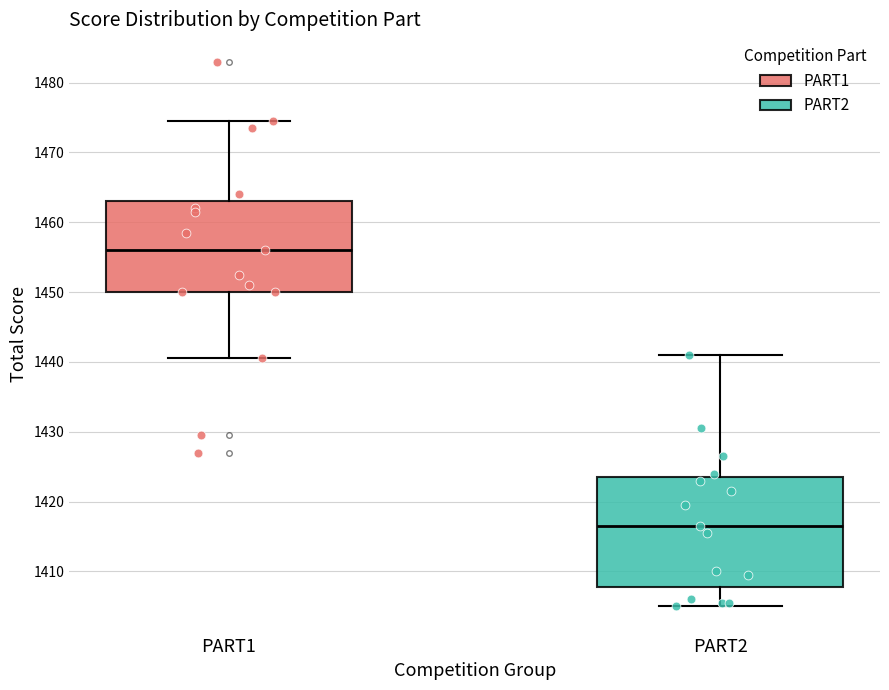

Reading left to right, read every box against the y-axis: the position of its median line, the range the box covers, and the ends of its whiskers. The values are not printed on the chart, so give them approximately, as read against the axis.

PART1: median 1456, box 1450 to 1463, whiskers 1441 to 1475
PART2: median 1417, box 1408 to 1424, whiskers 1405 to 1441